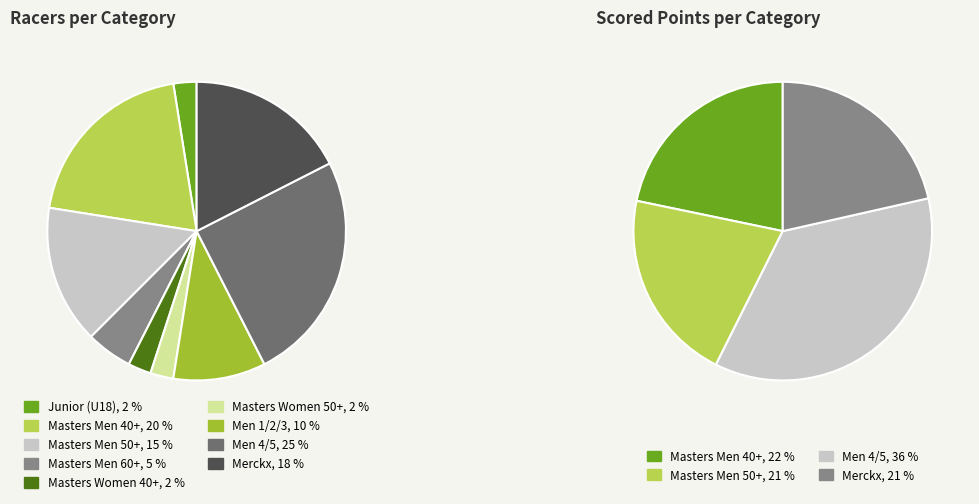

Is there any slice that represents more than half of the pie?

No